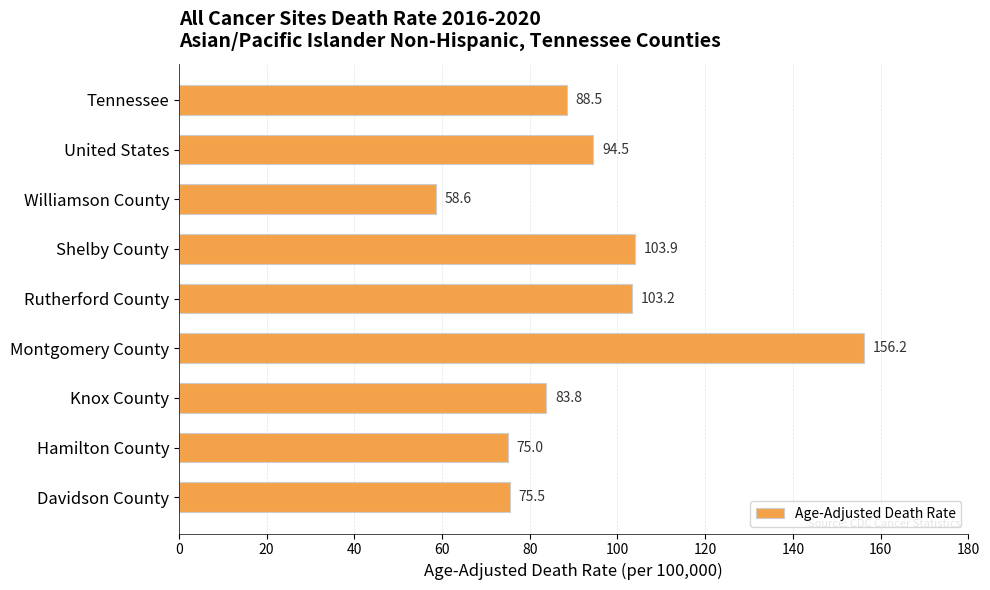

Are the bars grouped side by side (vs. stacked)?

No